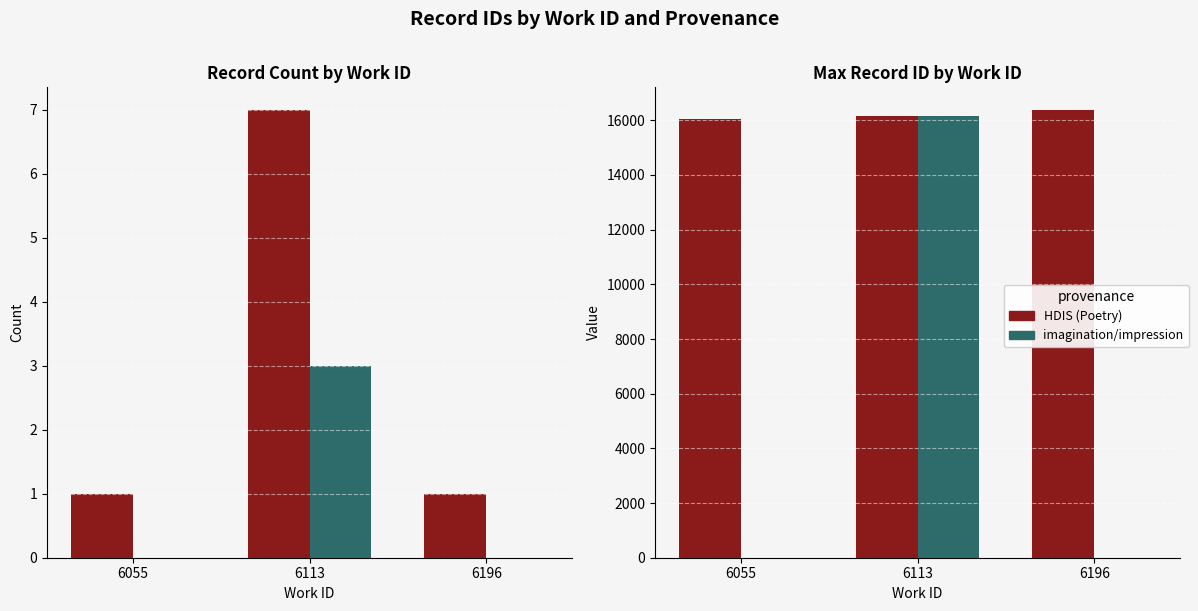

The HDIS (Poetry) series shows 25039 at 6055. True or false?

False